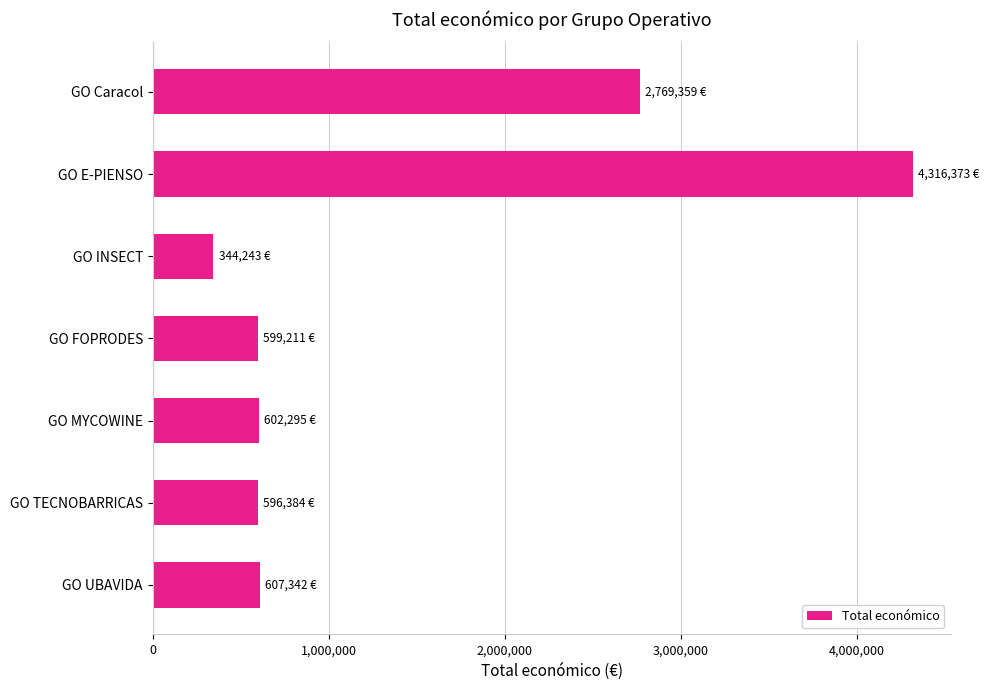

How many values are below 602295?

3